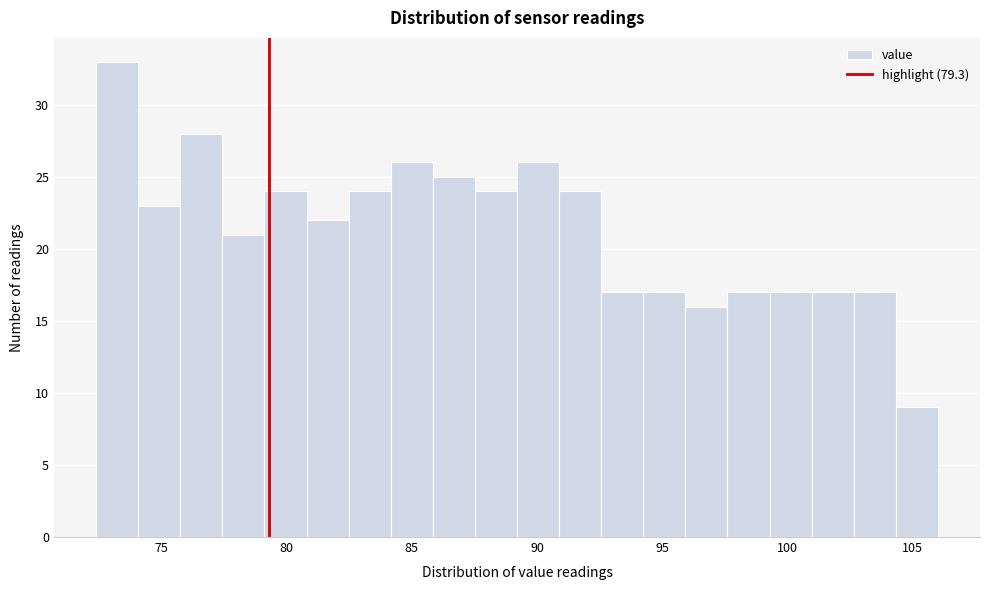

Around what value on the x-axis is the tallest bar? Give the approximate position of its centre, as read against the axis.

73.0